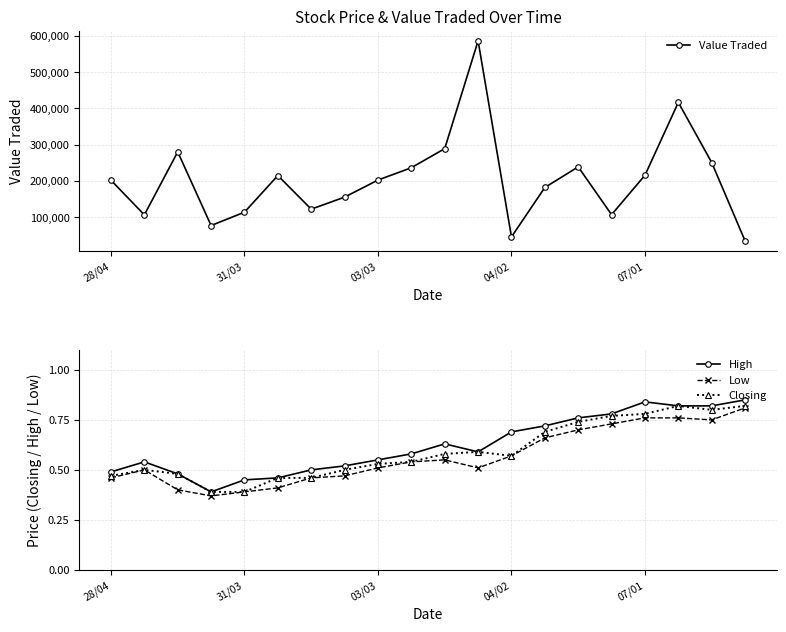

The value of Closing at 31/03 is 0.4. True or false?

True